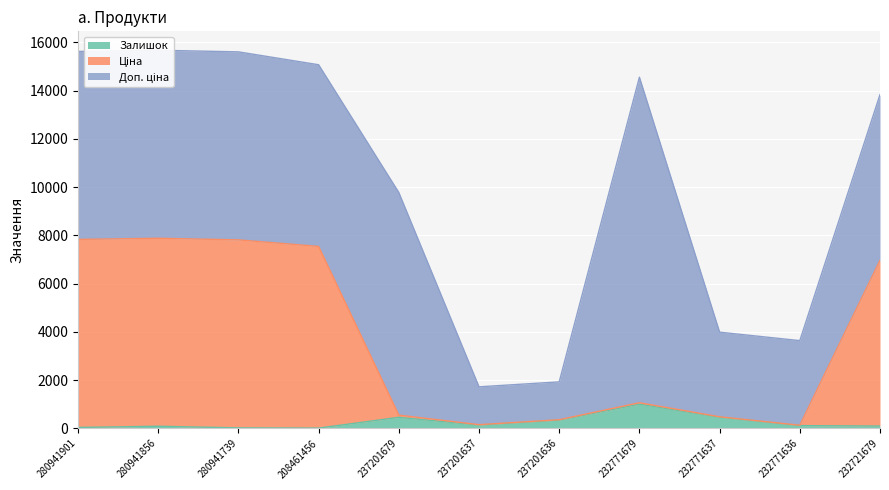

Is it true that Залишок equals 21 at 280941739?

True